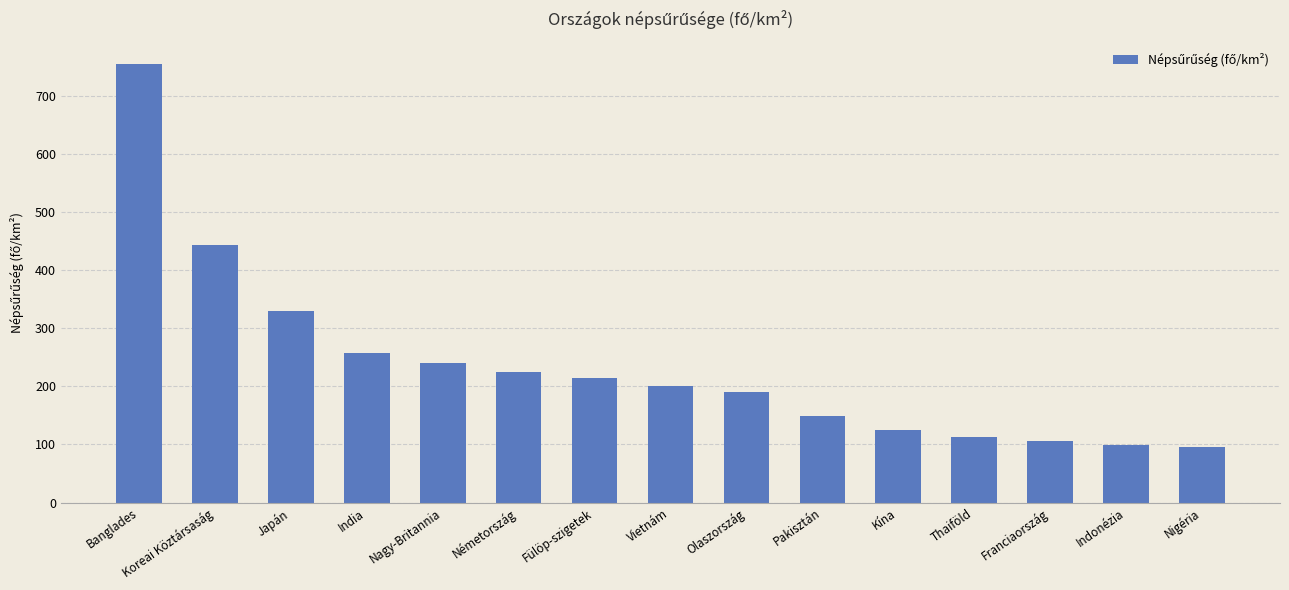

True or false: the data shows 224.4 at Németország.

True